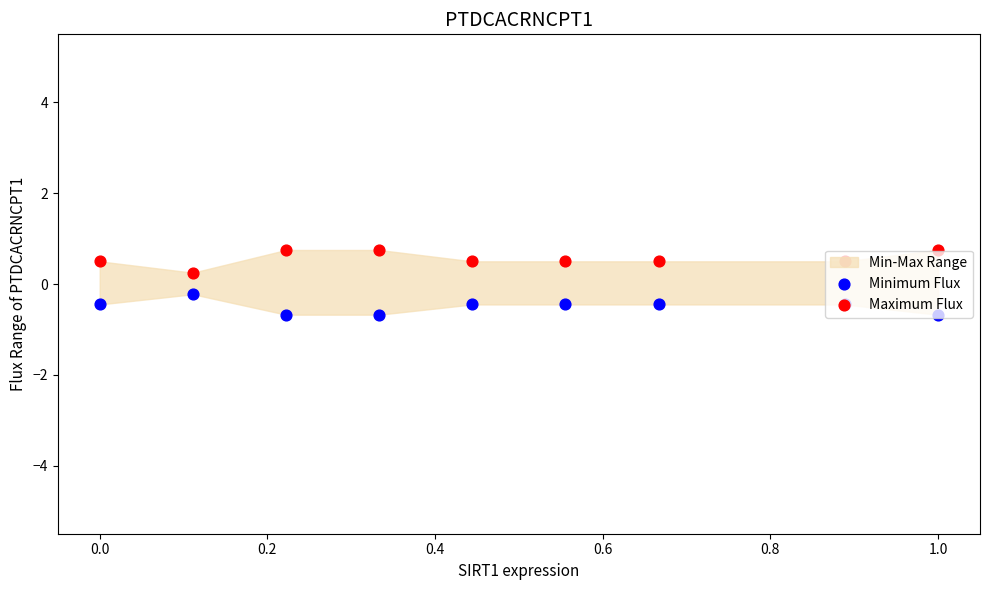

At which category is the sum across all series the highest?

0.2